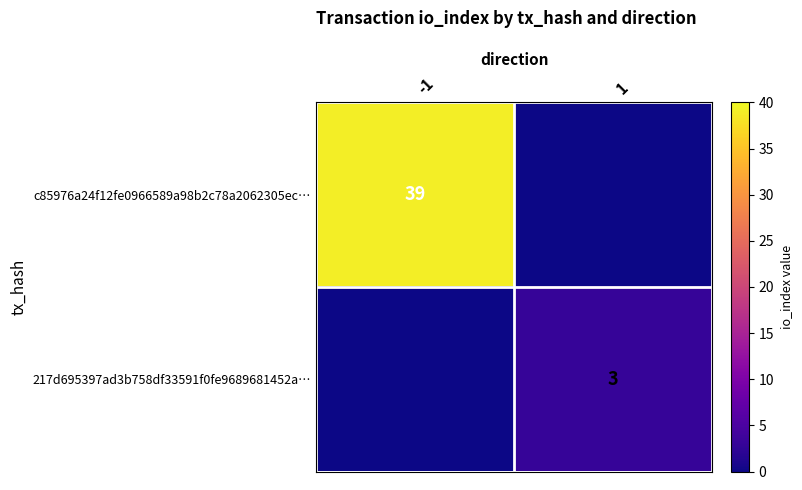

Is the value of 217d695397ad3b758df33591f0fe9689681452a… at 1 greater than the value of c85976a24f12fe0966589a98b2c78a2062305ec… at -1?

No